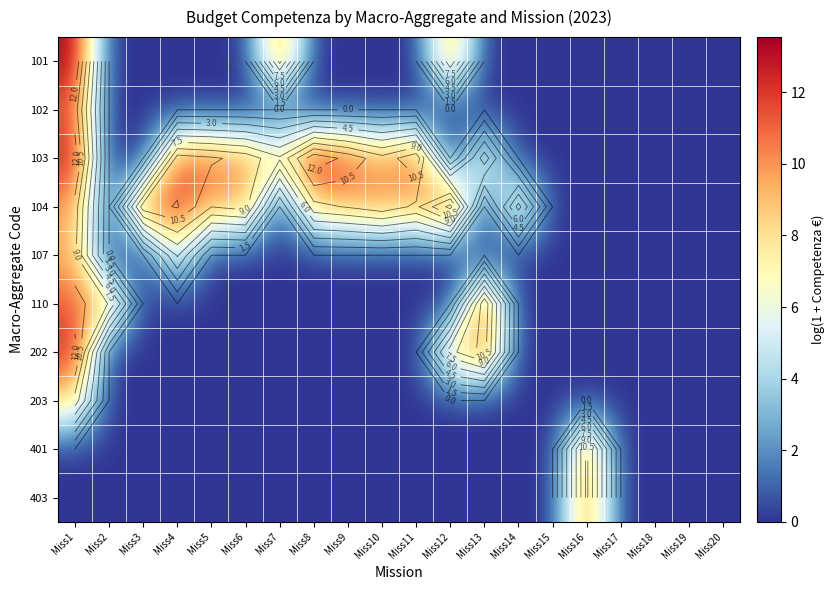

What is the sum of the 102 values at Miss5 and Miss1?

11.3